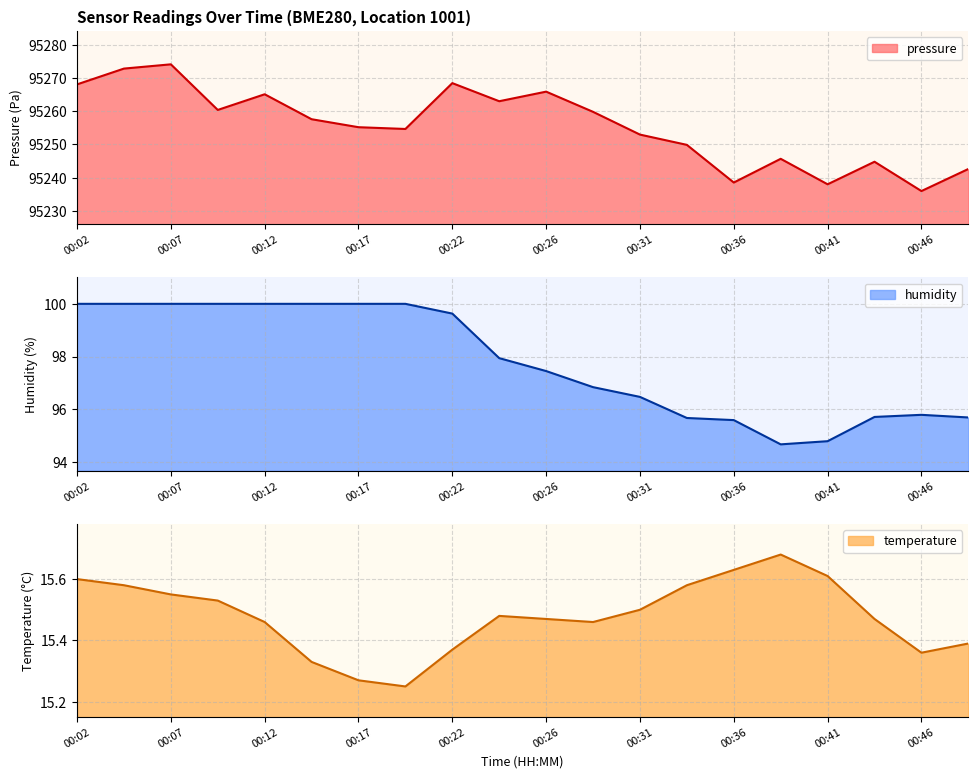

What is the minimum value for pressure?

95236.0